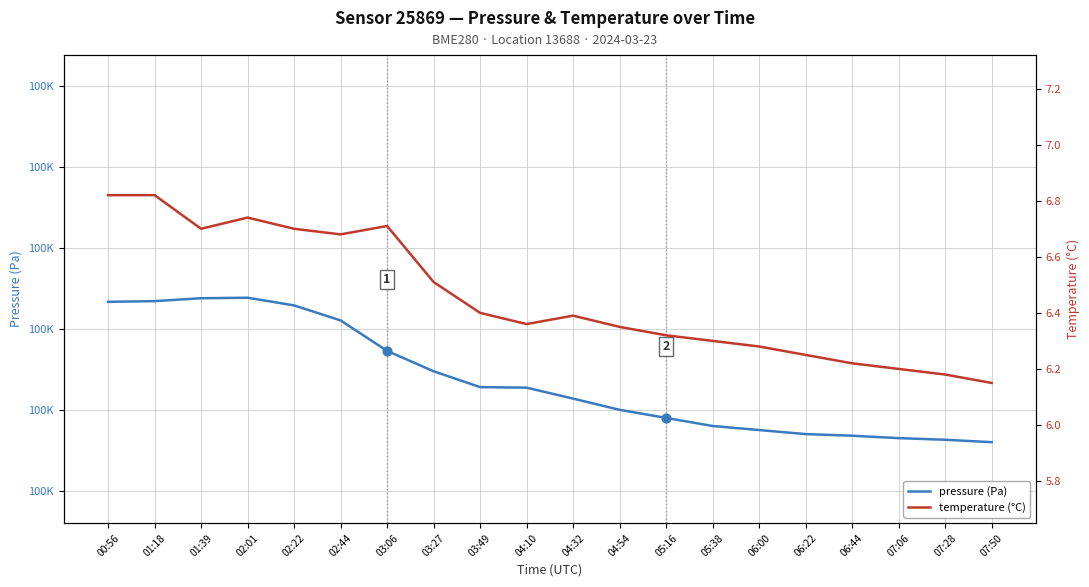

Is the value of pressure (Pa) at 04:32 greater than the value of temperature (°C) at 03:06?

Yes